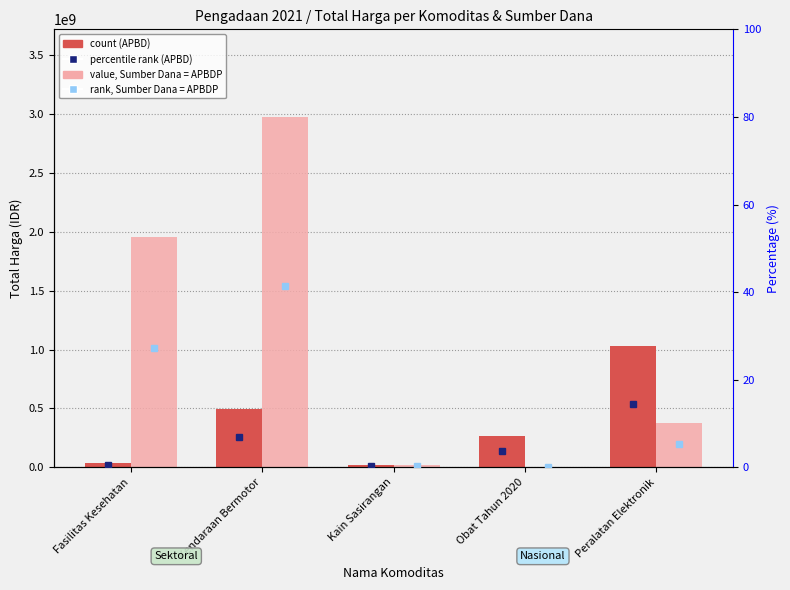

How many data points in APBD are above 268935670?

2